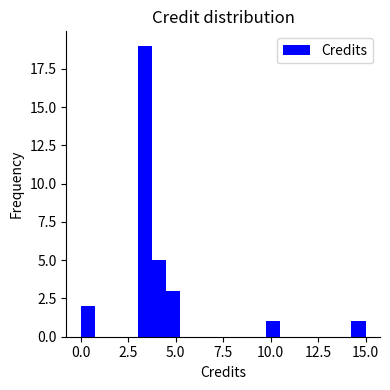

Read against the x-axis, roughly where is the centre of the tallest bar?

3.5